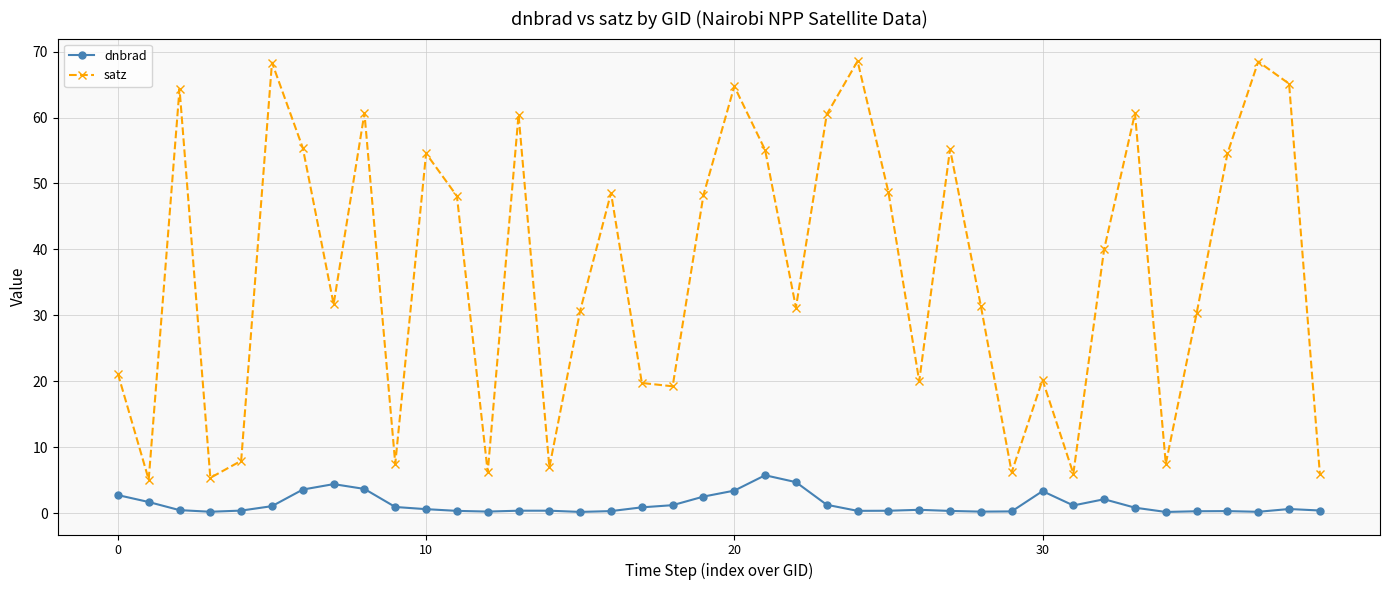

True or false: satz and dnbrad cross at least once.

False